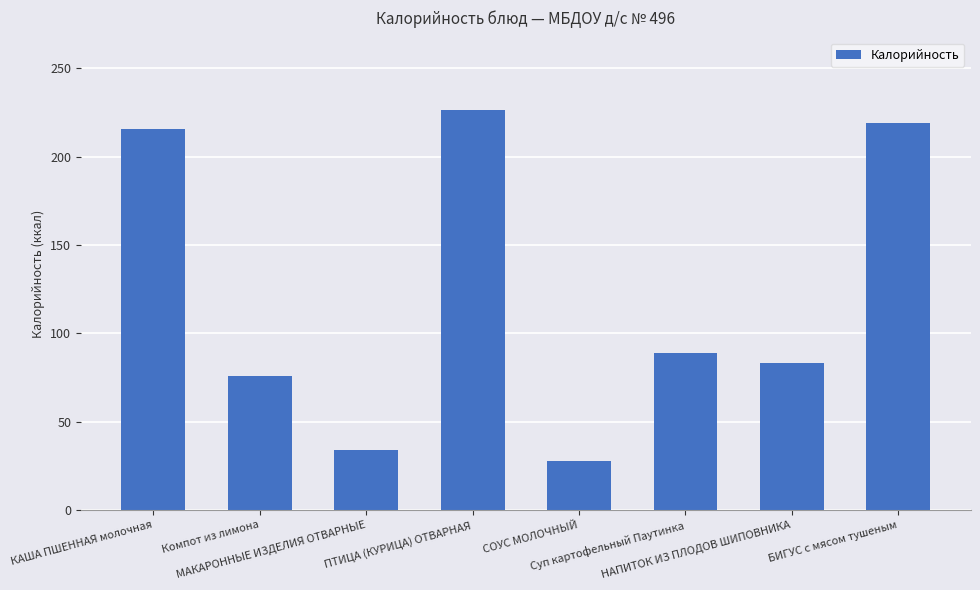

How many values are below 88?

4